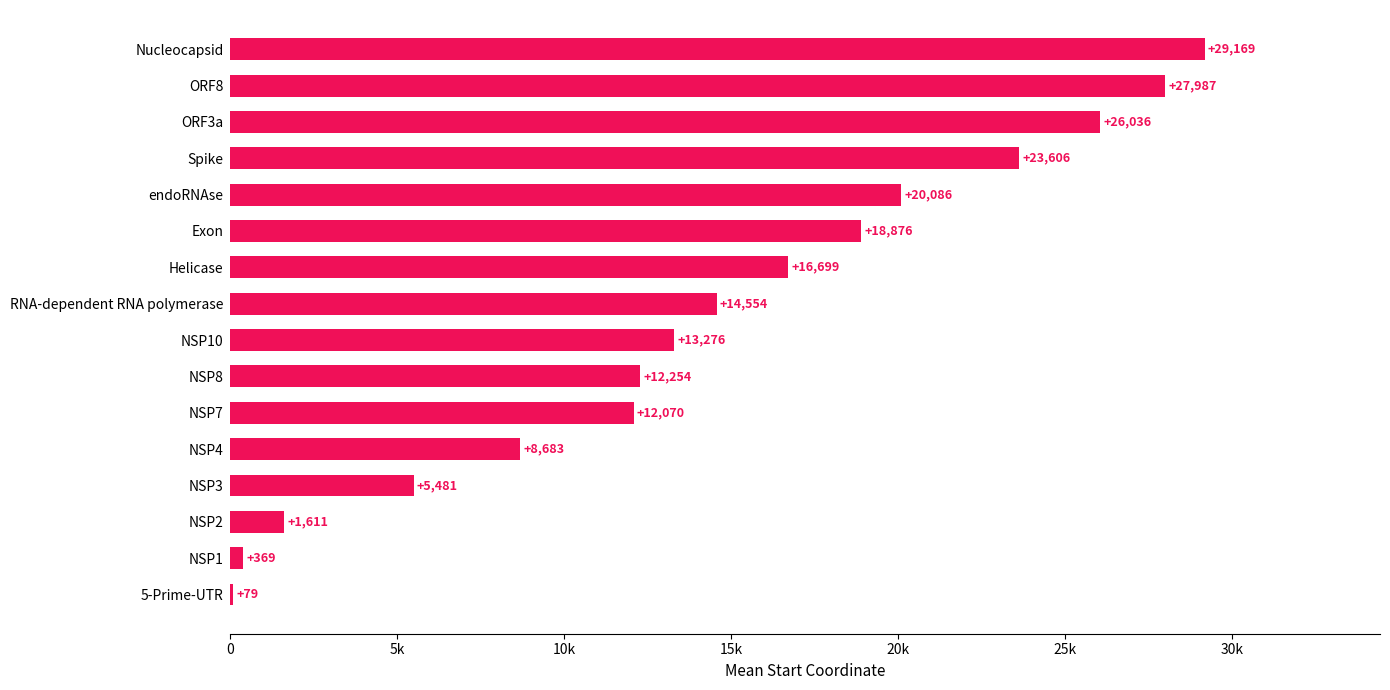

Are the bars horizontal?

Yes